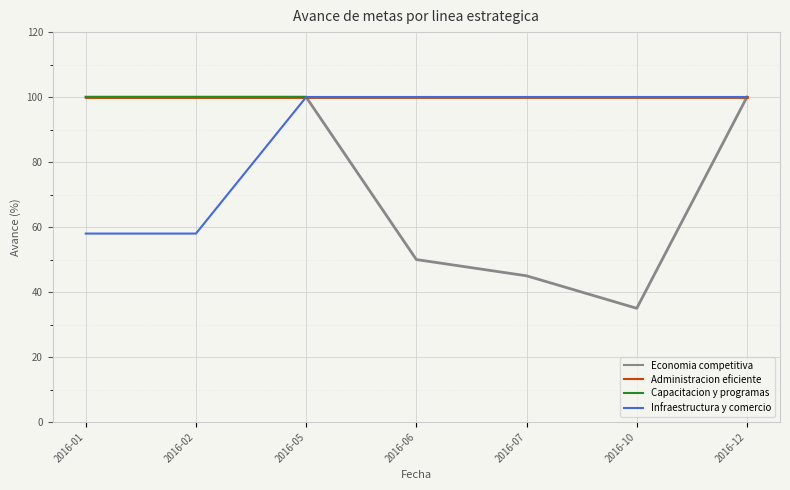

Does the chart display data point markers on the line(s)?

No